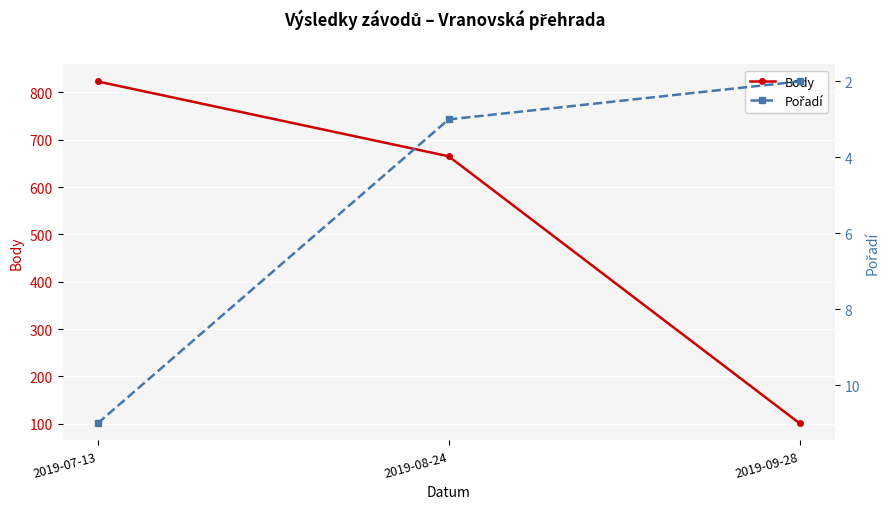

What is the average value of the Body series?

530